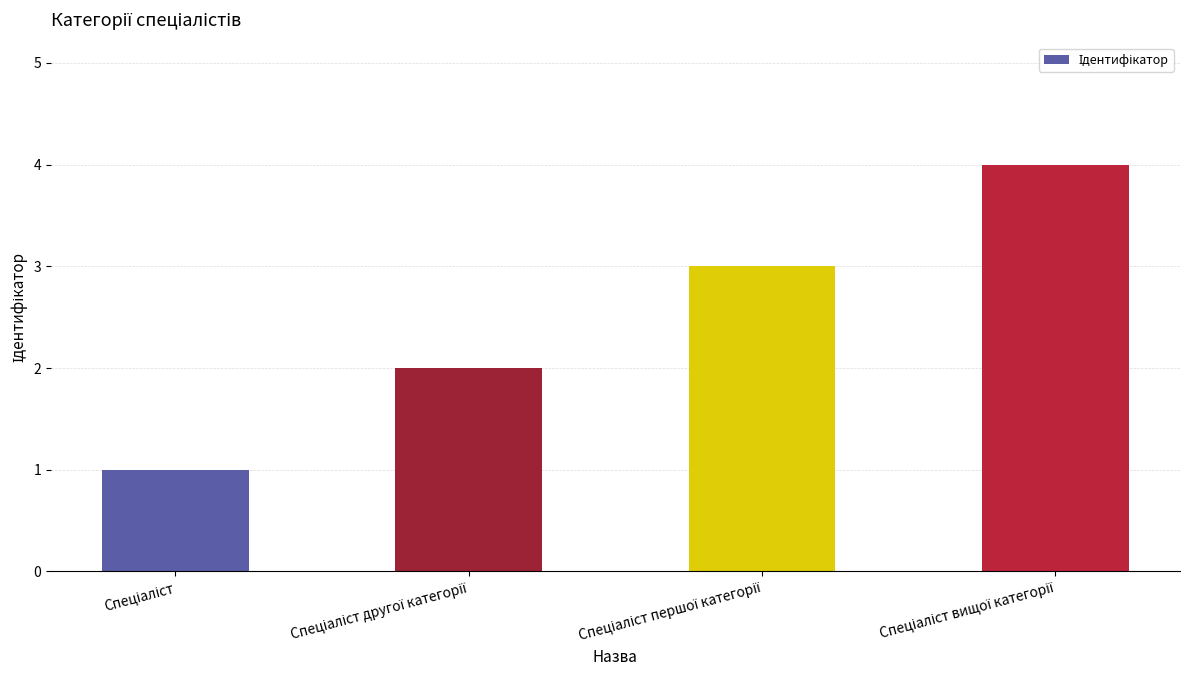

Reading right to left, transcribe all the data shown in this chart.

4	3	2	1